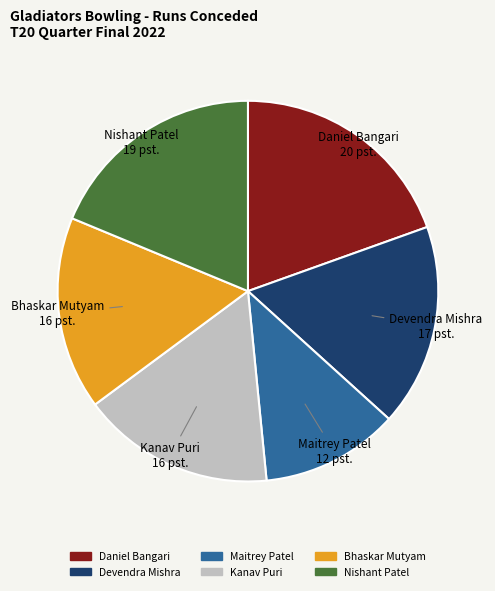

The Devendra Mishra slice represents 17% of the pie. True or false?

True